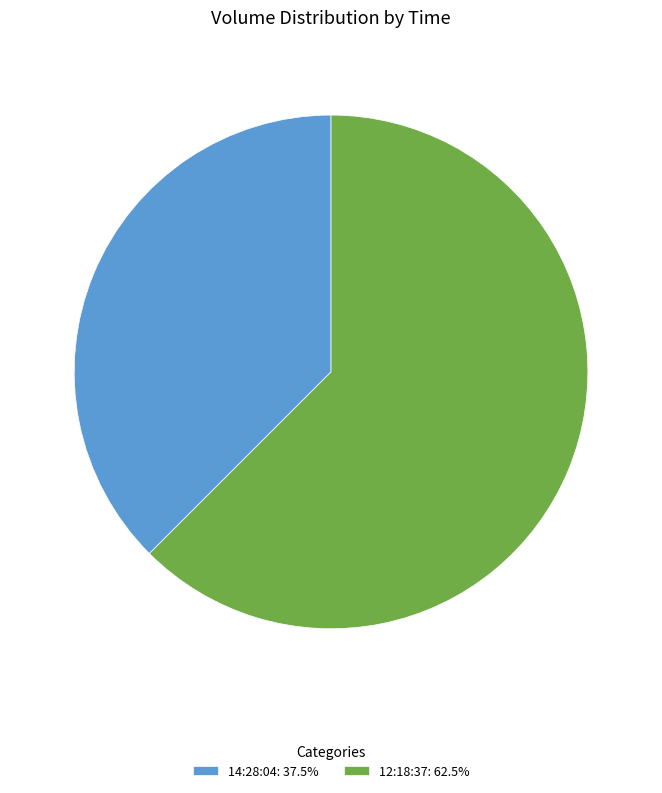

What is the majority slice?

12:18:37